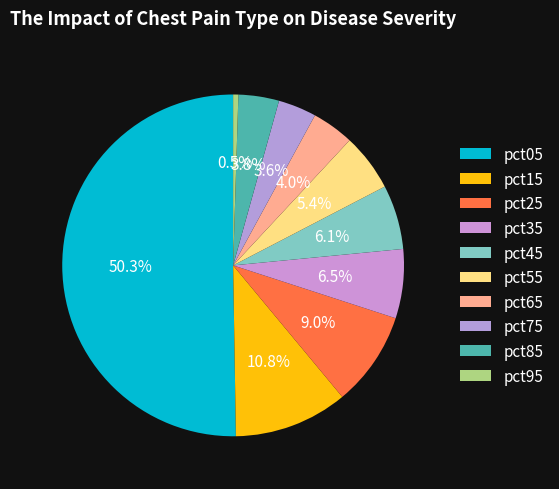

Is there a majority slice in this chart?

Yes